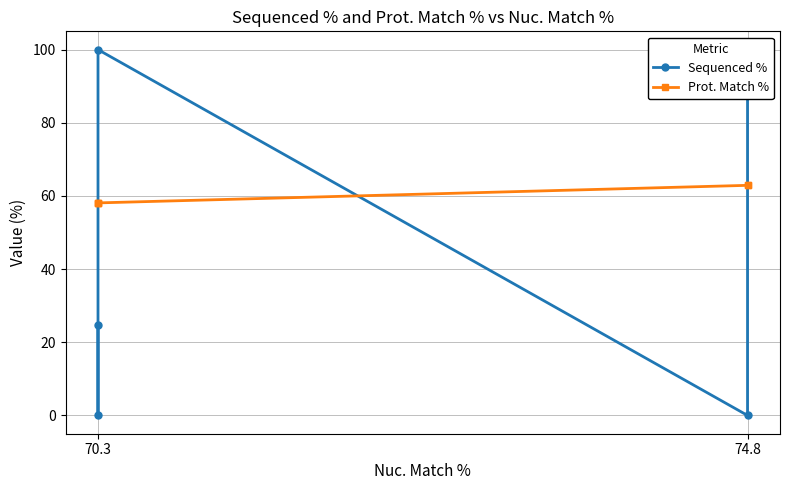

At how many categories does at least one series exceed 96?

2